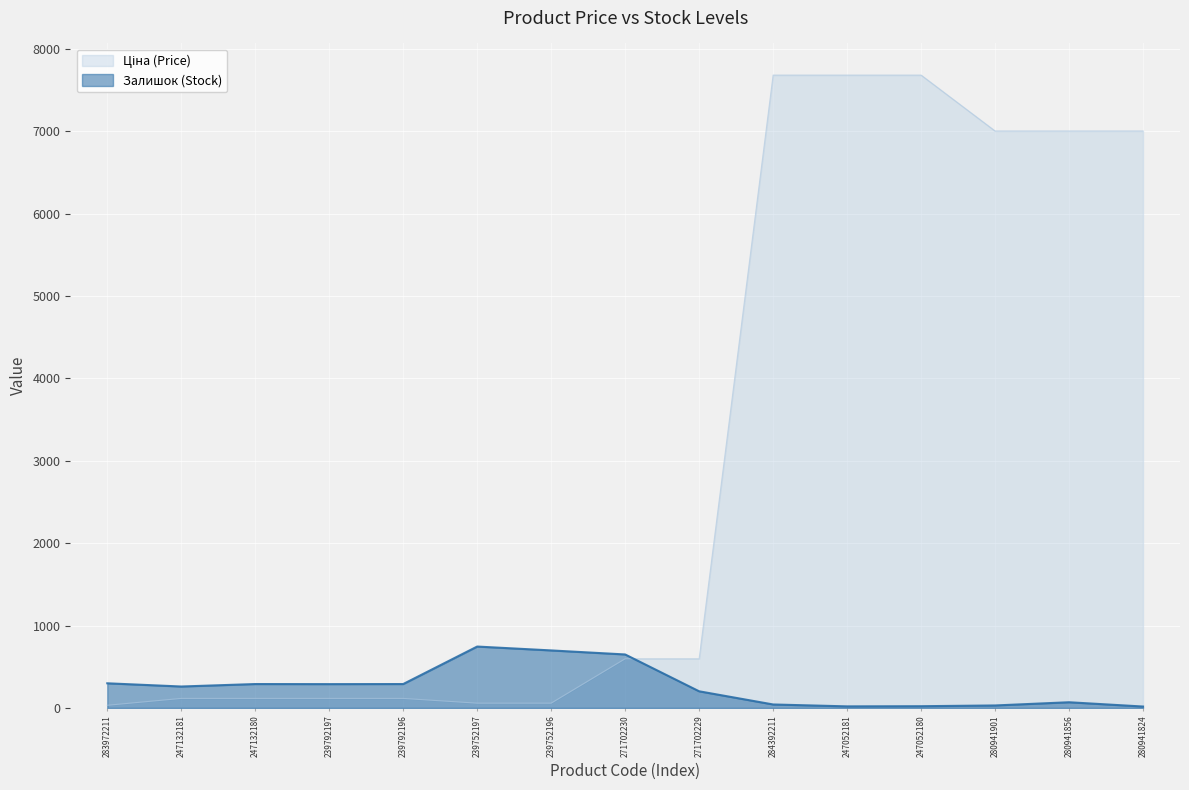

Between 247052181 and 280941824, which series saw the biggest shift?

Ціна